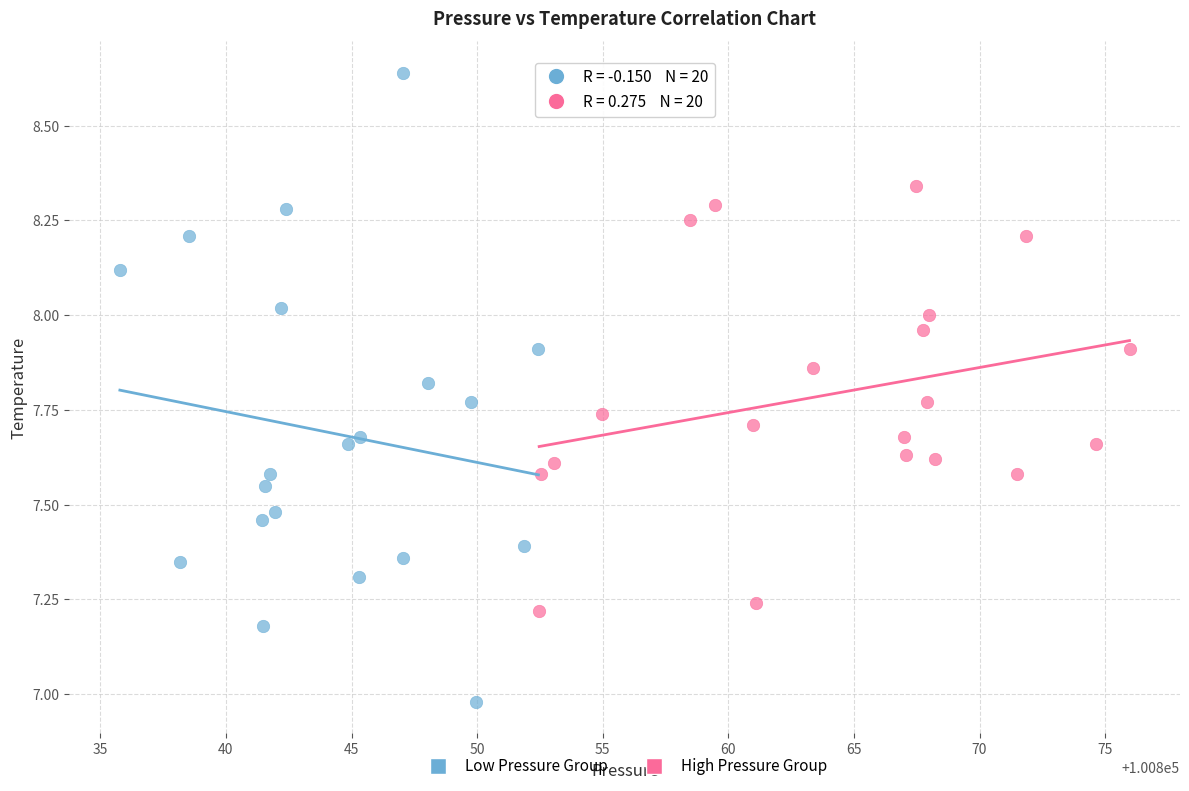

Which series has the widest spread of Y values?

Low Pressure Group